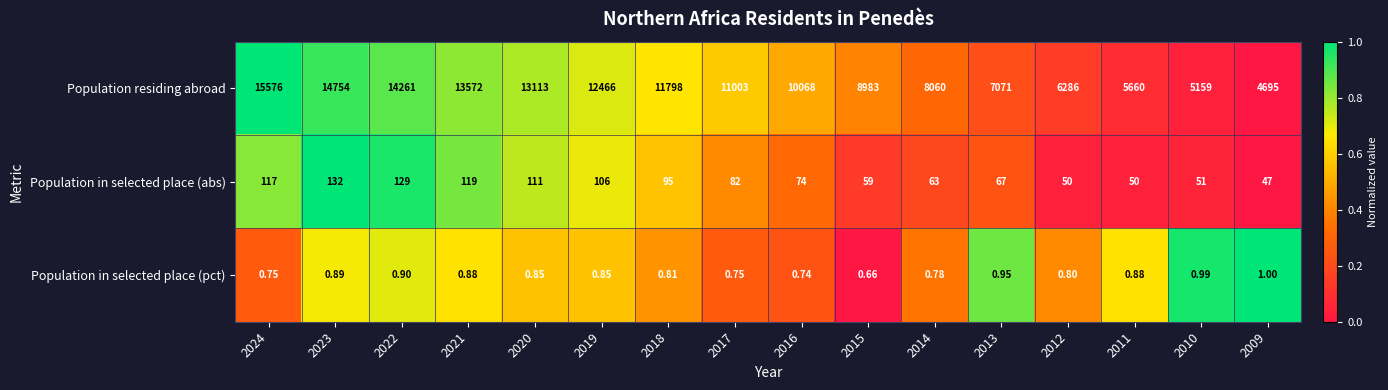

Rank the series by their maximum value, from lowest to highest.

Population in selected place (pct), Population in selected place (abs), Population residing abroad